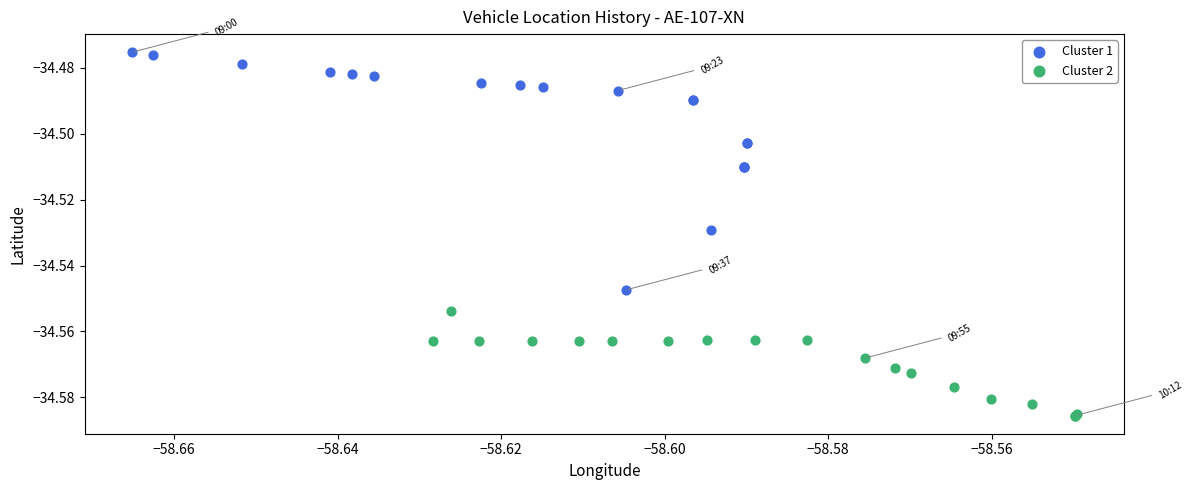

Which series reaches the minimum Y coordinate?

Cluster 2